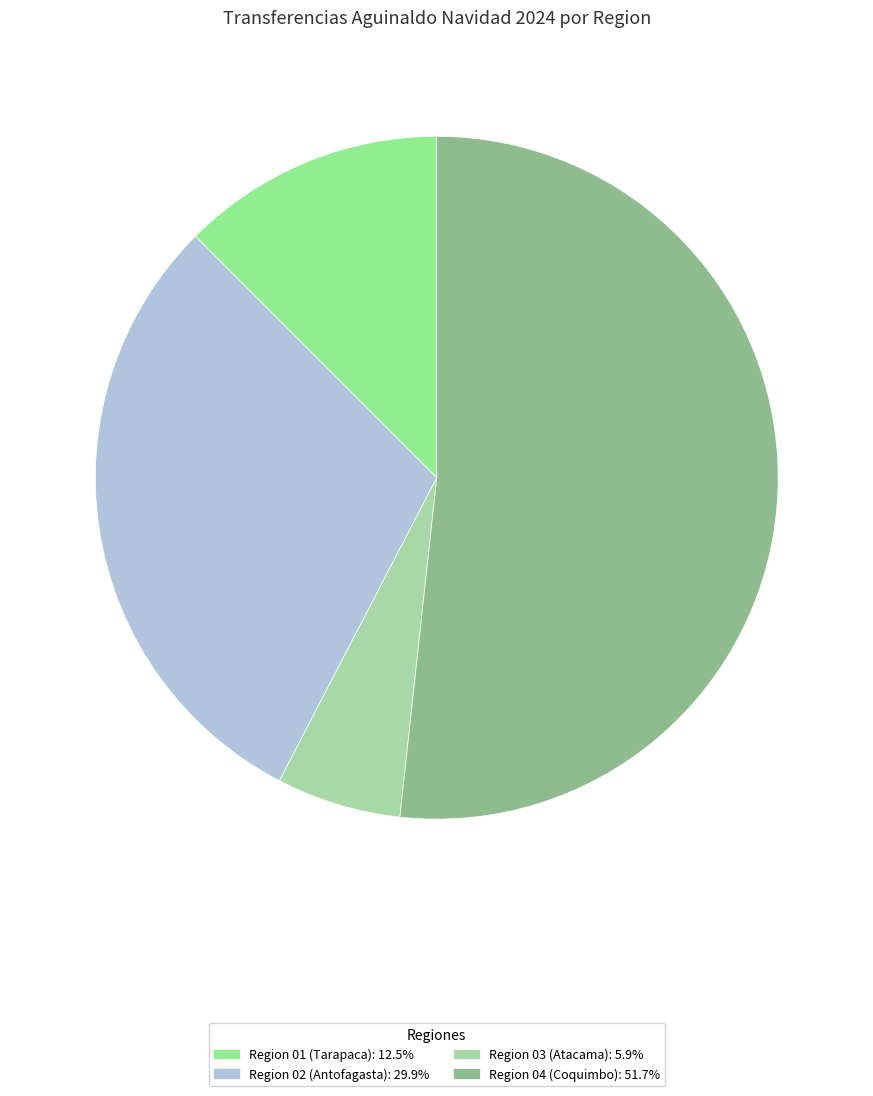

Is there any slice that represents more than half of the pie?

Yes